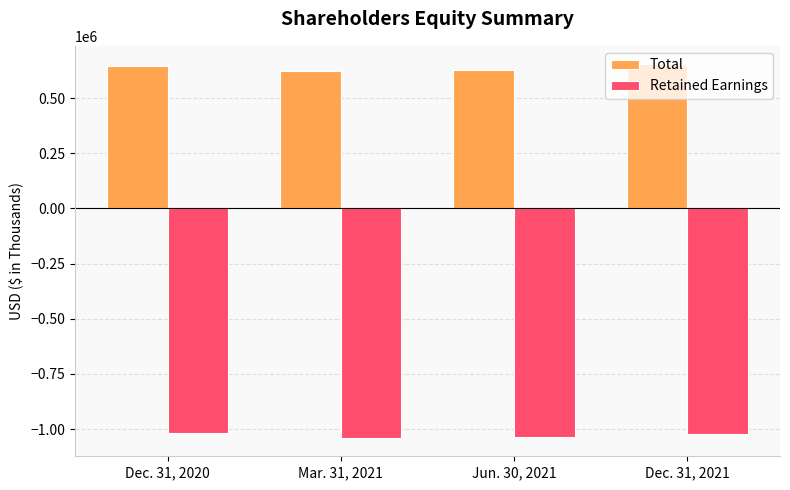

List the series in order of their overall mean, lowest first.

Retained Earnings, Total